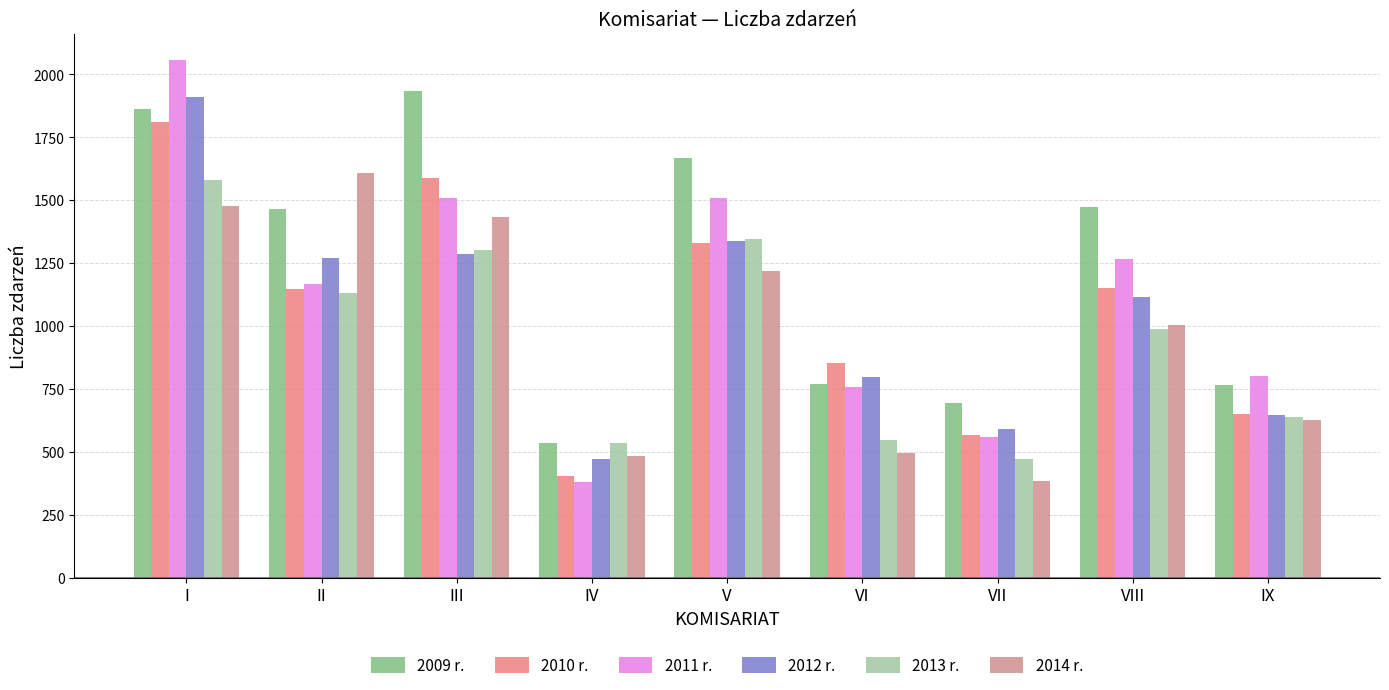

What is the value of the 2013 r. bar at the 9th from the left?

639